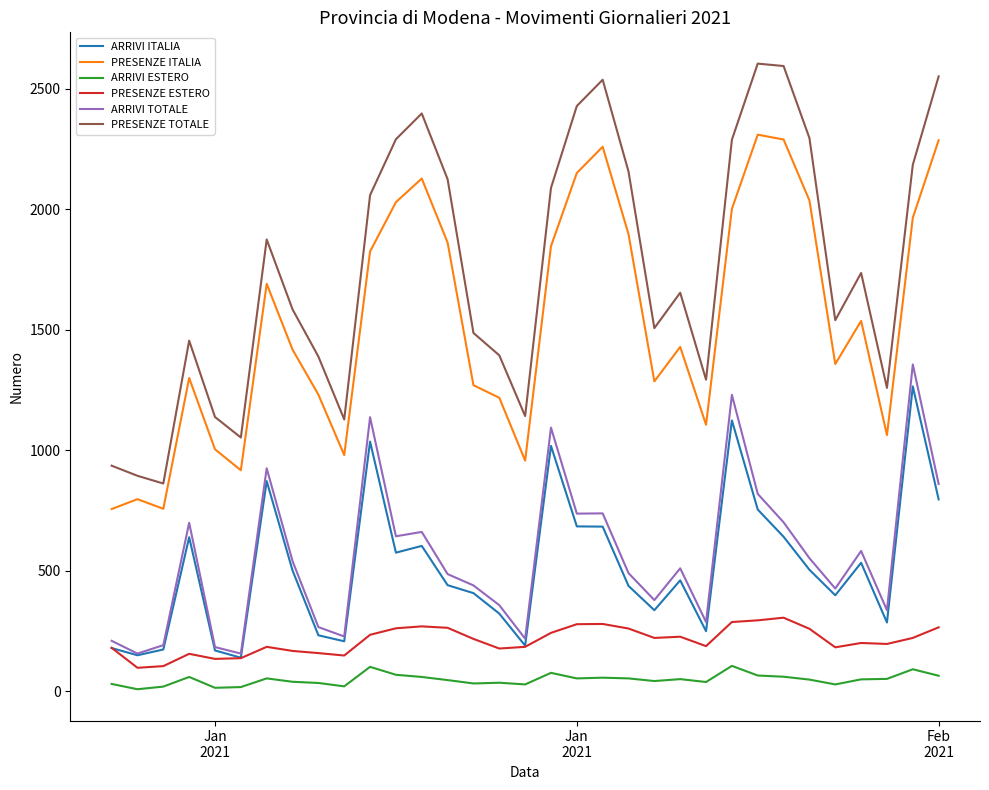

Which series has the largest range (max minus min)?

PRESENZE TOTALE